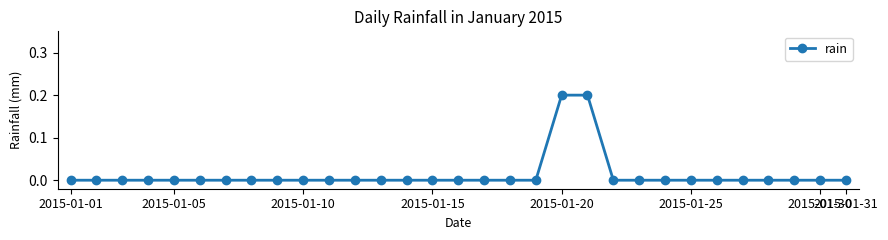

What is the sum of all values?

0.4